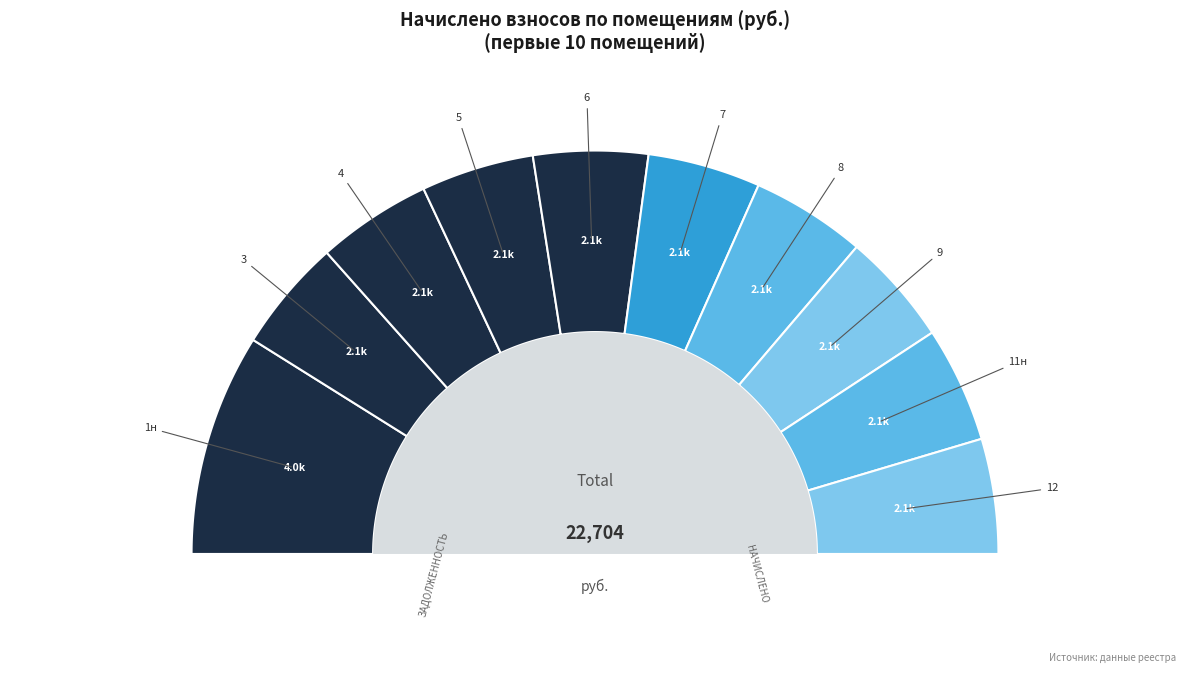

Combined, do 12 and 1н account for over 50%?

No